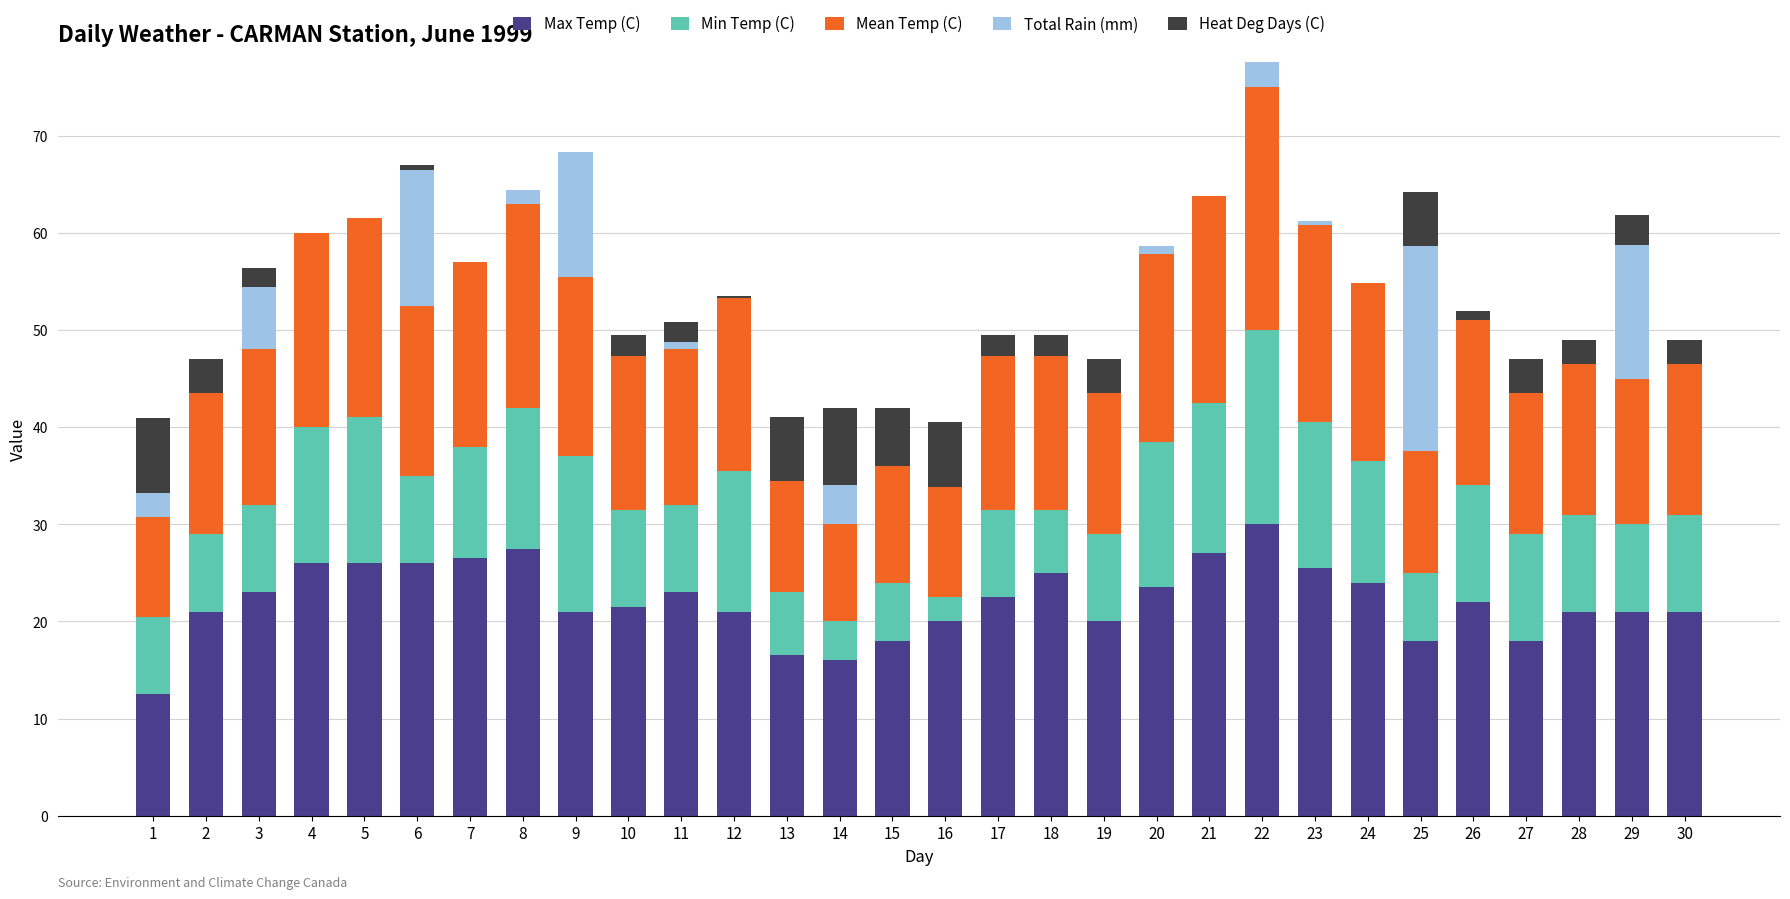

What are all the series names shown in the legend?

Max Temp (C), Min Temp (C), Mean Temp (C), Total Rain (mm), Heat Deg Days (C)